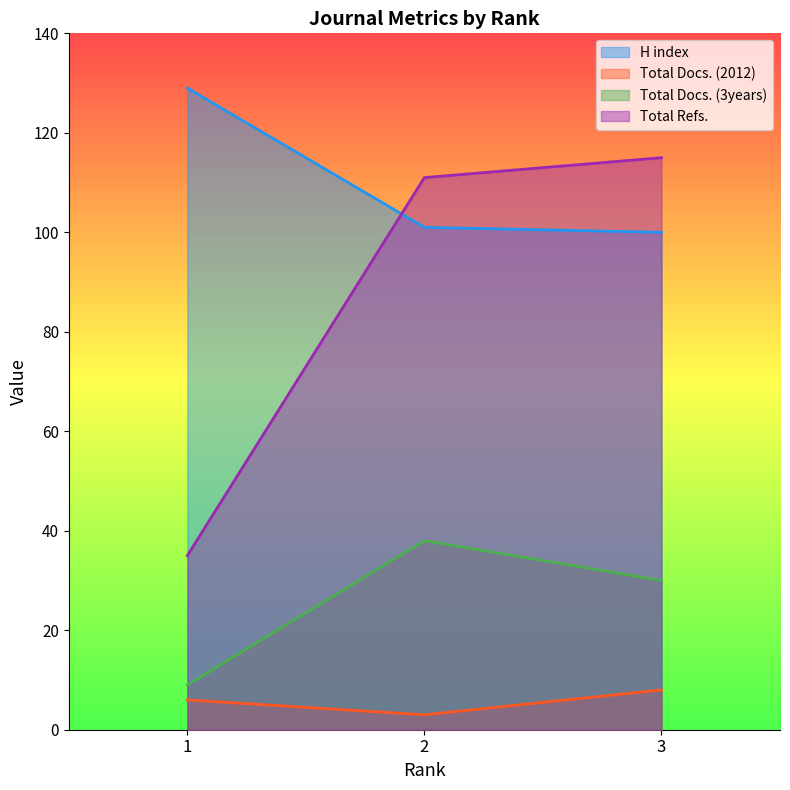

What is the total value across all series at 3?

253